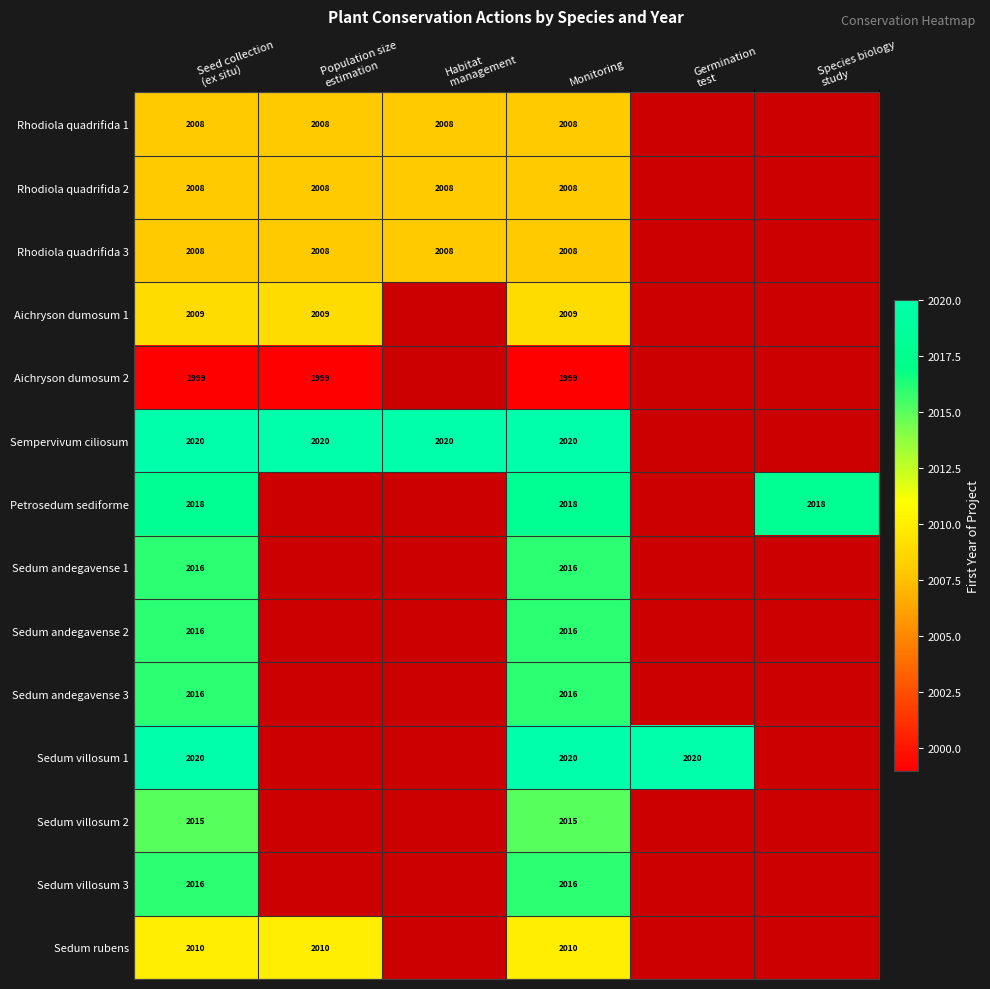

What is the total value across all series at Monitoring?

28179